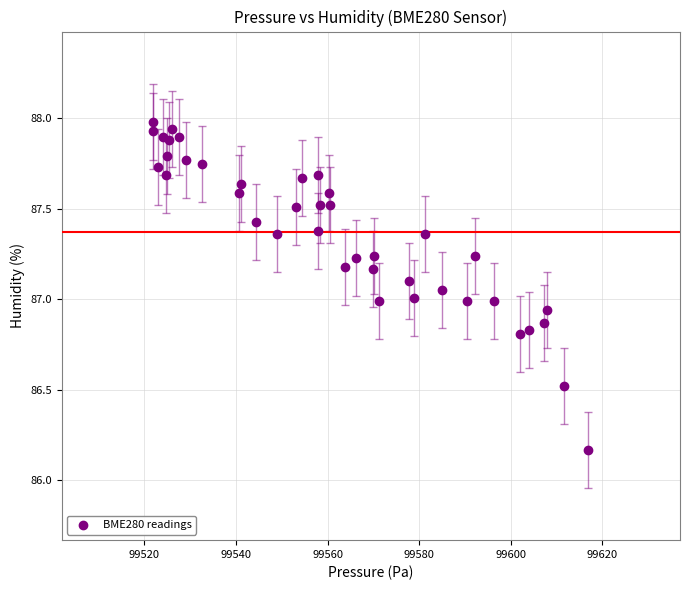

What is the range of Y values (max minus min)?

1.8